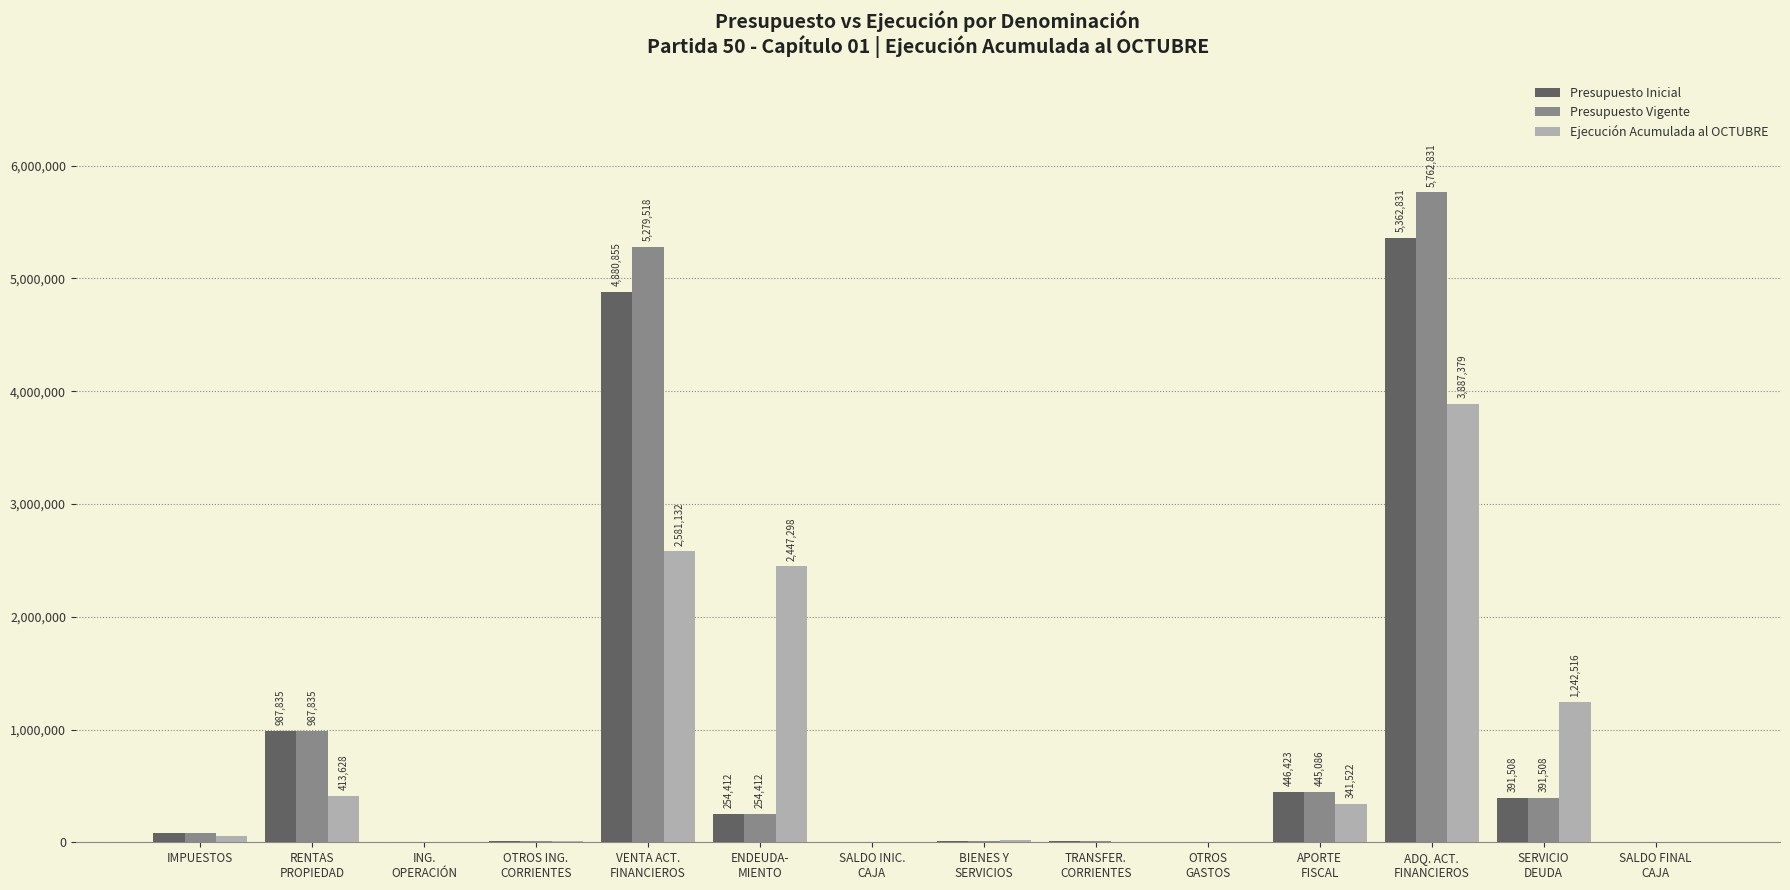

Which category has the highest value in the Presupuesto Vigente series?

ADQ. ACT.
FINANCIEROS